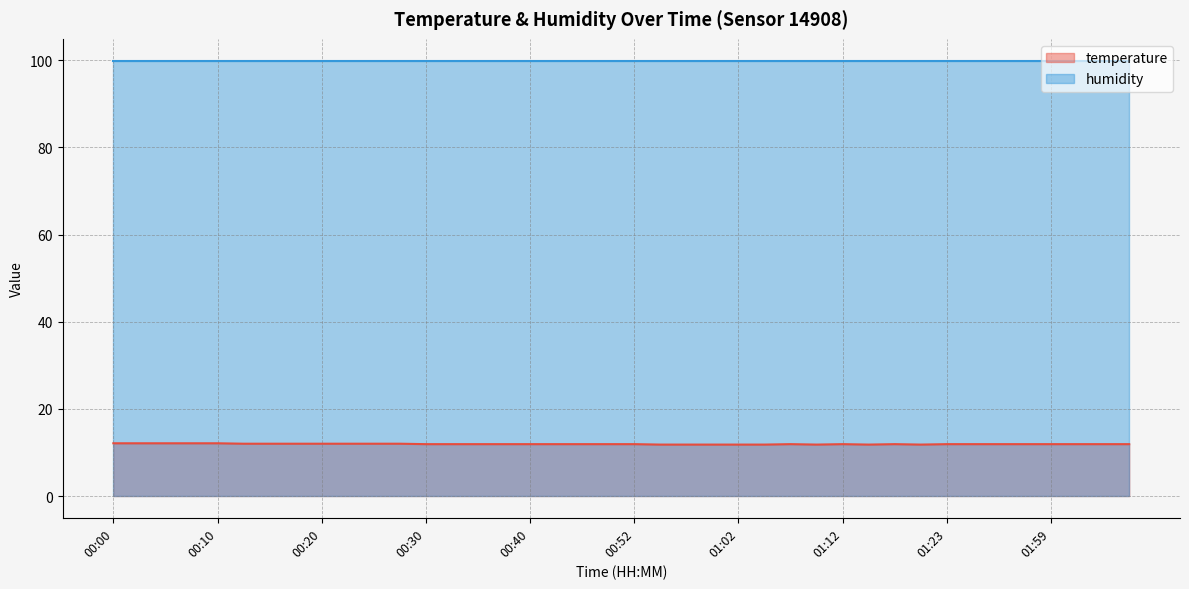

At which label is the value closest to 11?

00:55